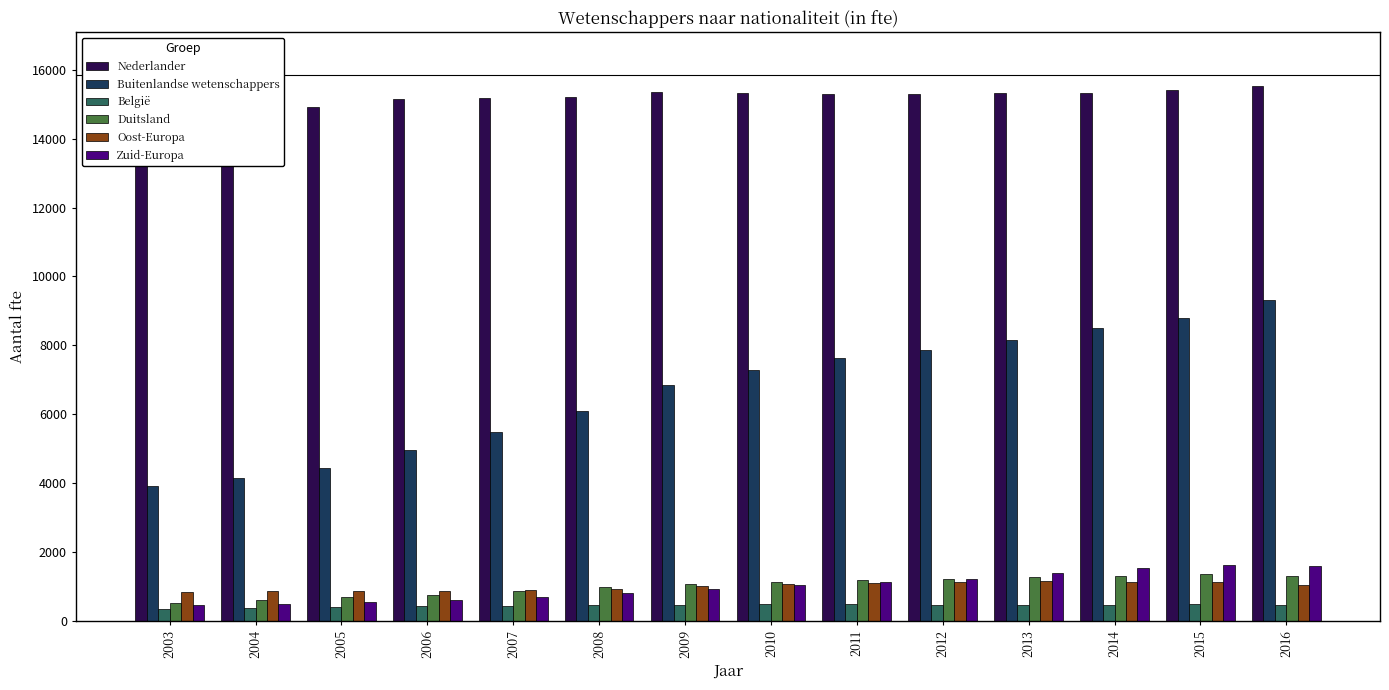

Which series has the largest range (max minus min)?

Buitenlandse wetenschappers